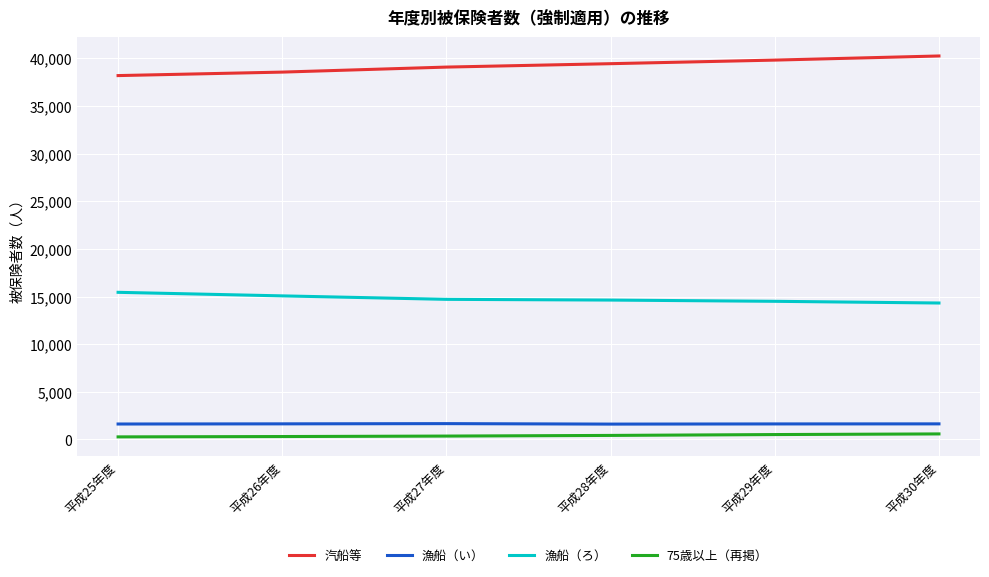

Does the chart display data point markers on the line(s)?

No